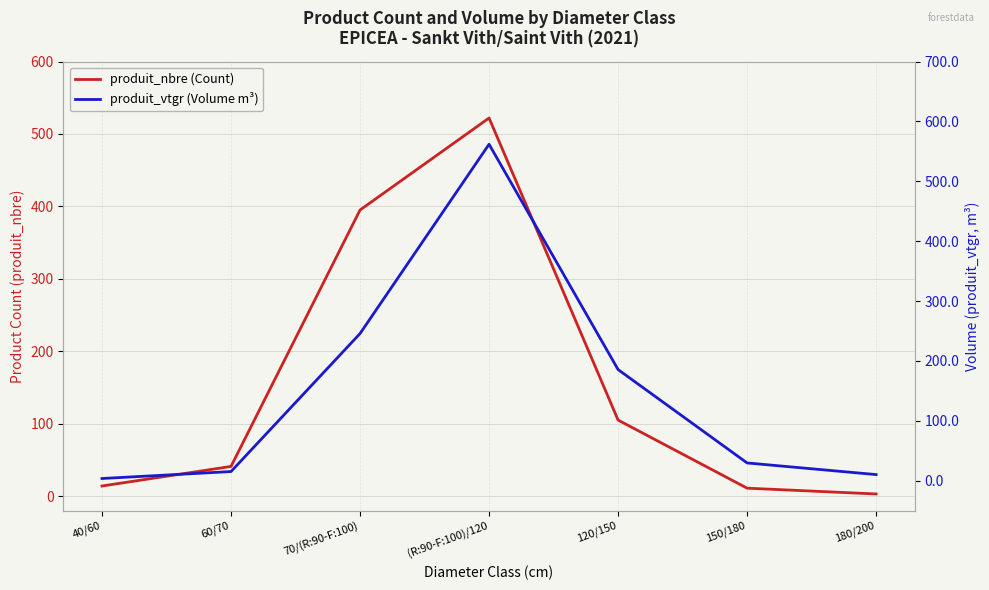

What is the average value of the produit_nbre (Count) series?

155.9